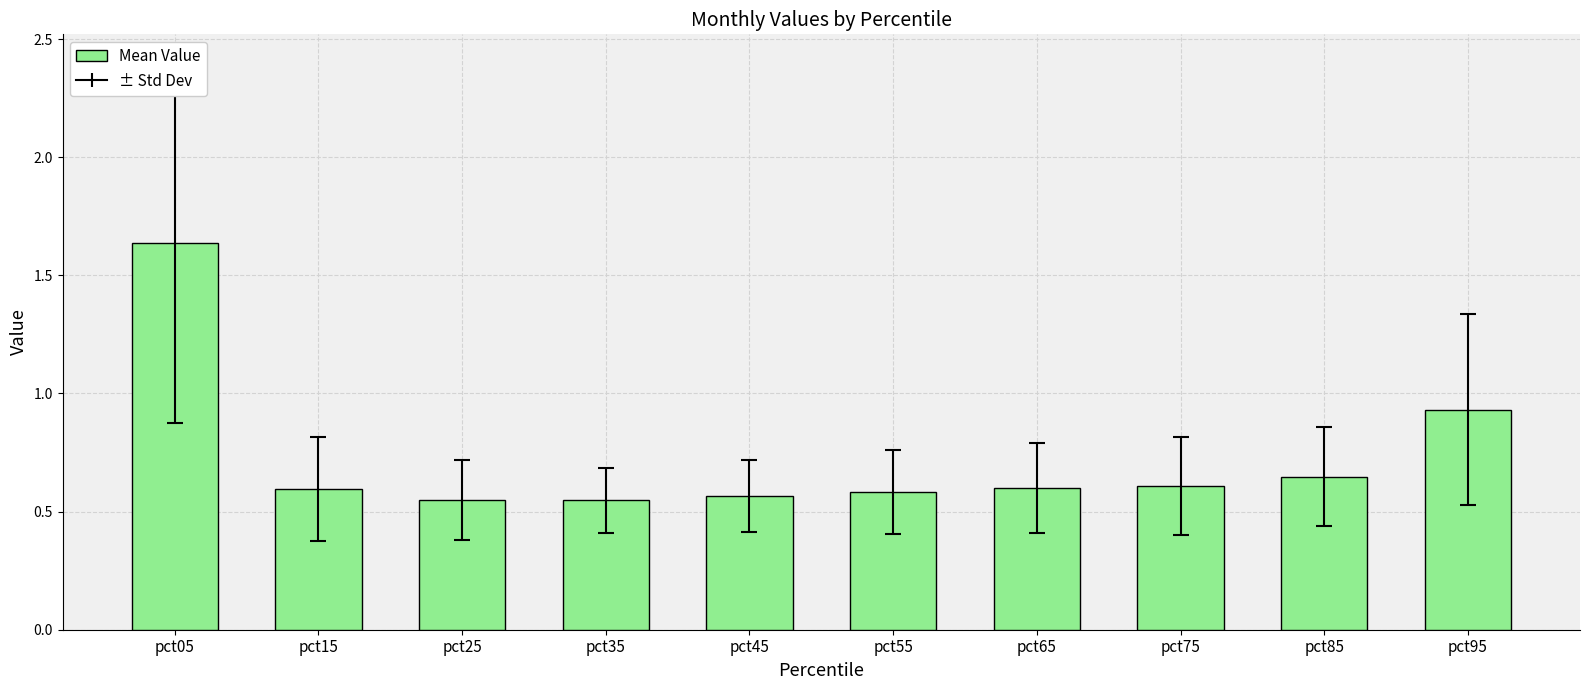

What is the sum of the values at pct85 and pct35?

1.2